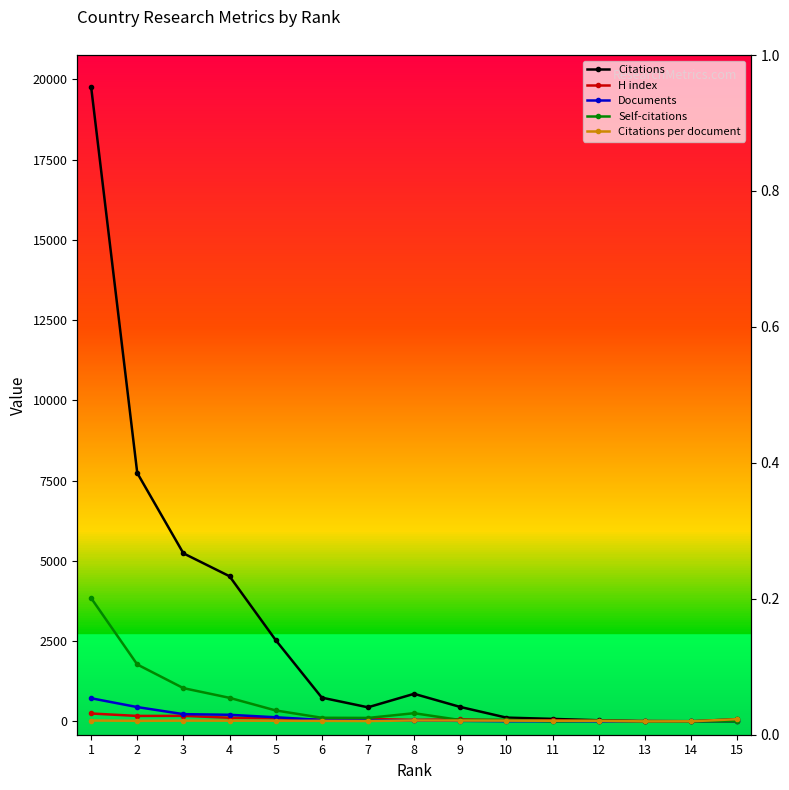

Reading left to right, transcribe all the data shown in this chart.

Citations: 1=19770.0	2=7738.0	3=5236.0	4=4522.0	5=2533.0	6=740.0	7=439.0	8=859.0	9=450.0	10=118.0	11=78.0	12=35.0	13=0.0	14=3.0	15=69.0
H index: 1=246.0	2=170.0	3=172.0	4=114.0	5=98.0	6=46.0	7=77.0	8=47.0	9=64.0	10=32.0	11=32.0	12=18.0	13=15.0	14=6.0	15=8.0
Documents: 1=721.0	2=446.0	3=226.0	4=206.0	5=129.0	6=44.0	7=39.0	8=29.0	9=17.0	10=5.0	11=4.0	12=2.0	13=1.0	14=1.0	15=1.0
Self-citations: 1=3842.0	2=1773.0	3=1036.0	4=734.0	5=341.0	6=113.0	7=108.0	8=255.0	9=42.0	10=53.0	11=0.0	12=22.0	13=0.0	14=0.0	15=0.0
Citations per document: 1=27.4	2=17.4	3=23.2	4=21.9	5=19.6	6=16.8	7=11.3	8=29.6	9=26.5	10=23.6	11=19.5	12=17.5	13=0.0	14=3.0	15=69.0